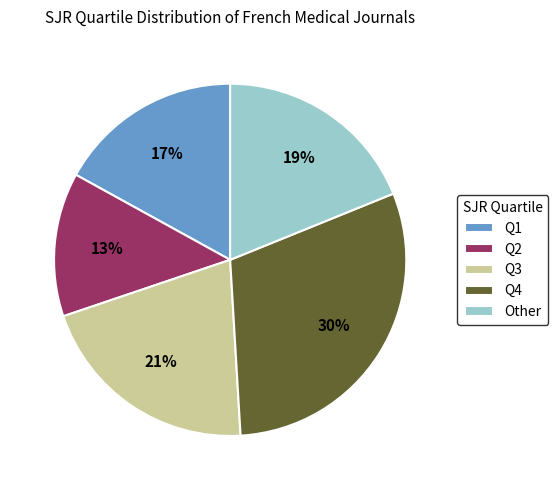

Is there a majority slice in this chart?

No